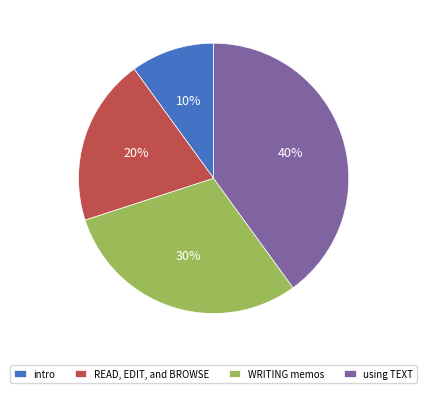

Which has a higher value, intro or using TEXT?

using TEXT